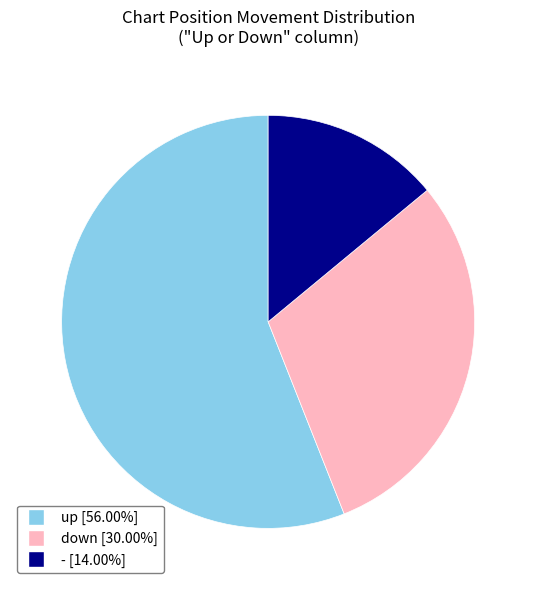

Which category has the smallest portion of the pie?

-